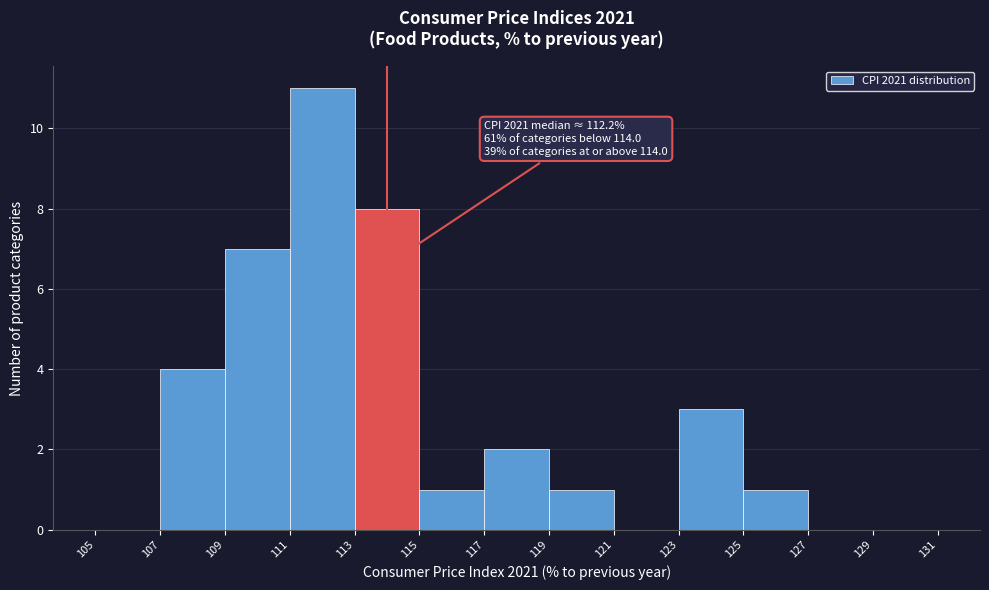

Which range on the x-axis has the tallest bar?

111 to 113